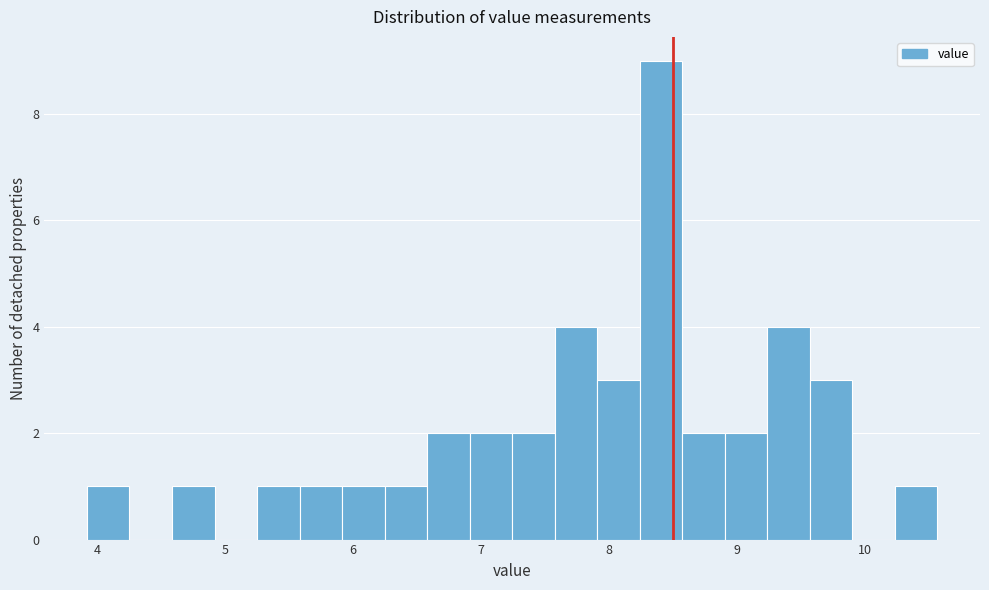

Around what value on the x-axis is the tallest bar? Give the approximate position of its centre, as read against the axis.

8.4